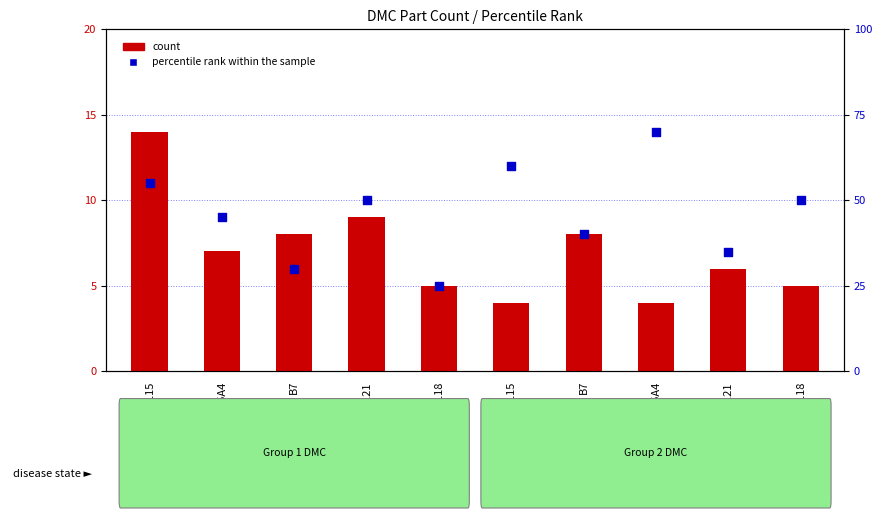

Is the value of percentile rank within the sample at L115 greater than the value of count at L115?

Yes